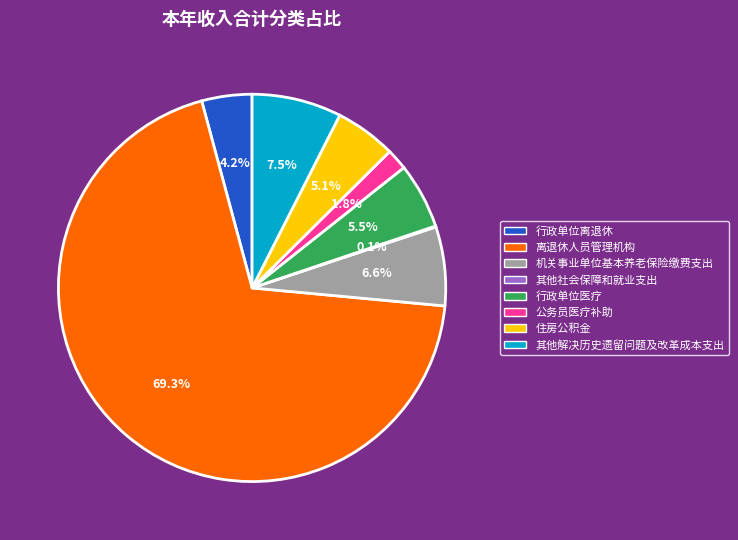

Is the sum of 行政单位医疗 and 行政单位离退休 greater than half?

No